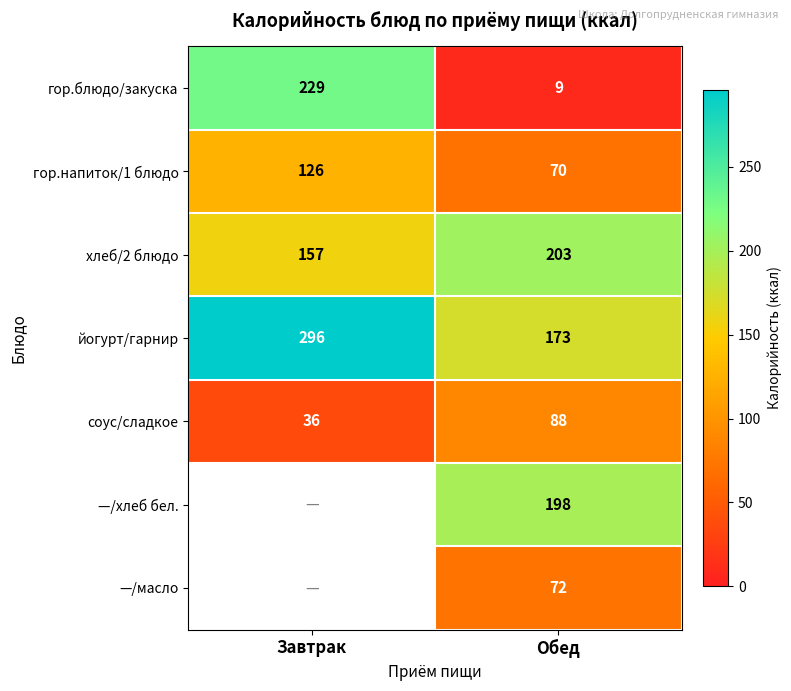

The соус/сладкое series shows 57 at Завтрак. True or false?

False